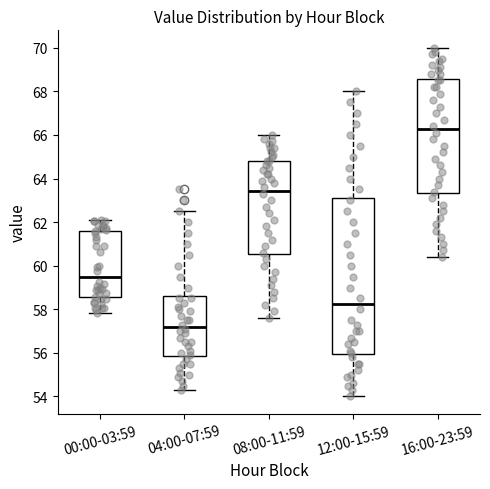

Where does the upper whisker of the box for 00:00-03:59 end on the y-axis? The values are not printed on the chart, so give them approximately, as read against the axis.

62.0